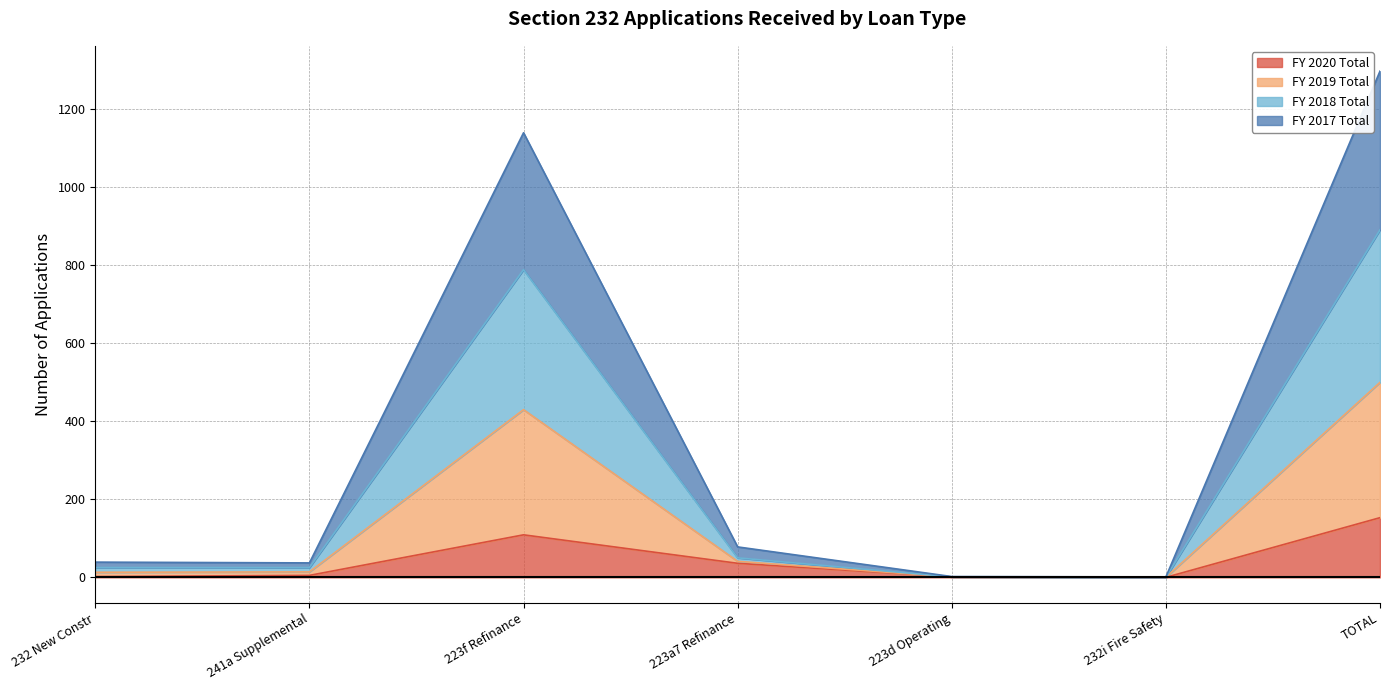

Is it true that FY 2018 Total equals 1780 at 223f Refinance?

False